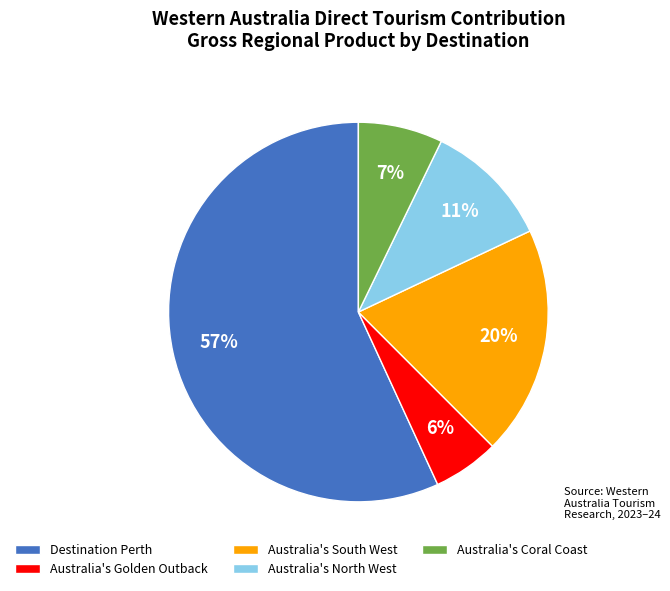

Combined, do Australia's Golden Outback and Australia's Coral Coast account for over 50%?

No